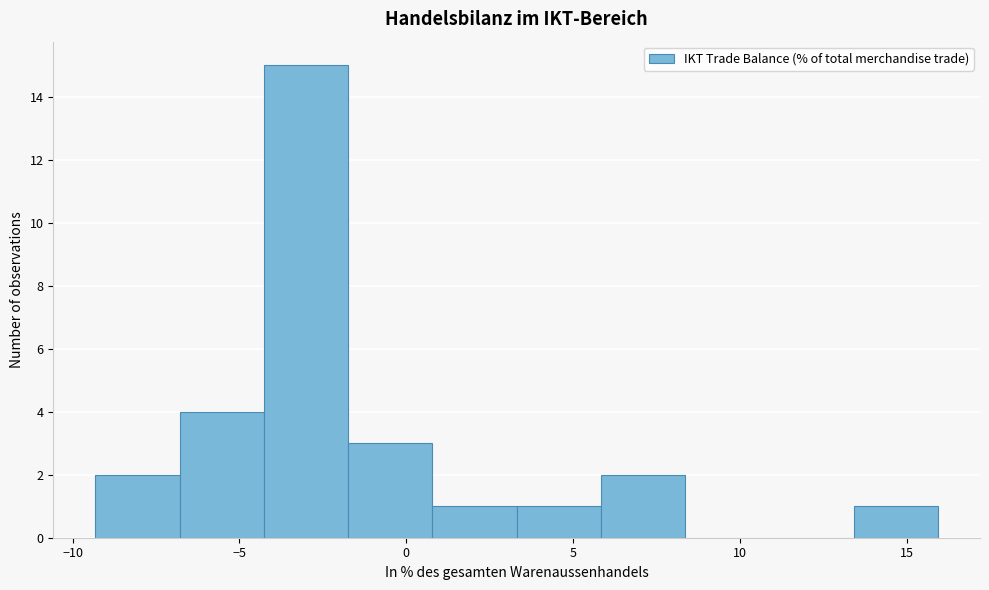

Reading left to right, list every bar in this chart as the range it spans on the x-axis followed by its height. Neither the bar edges nor the heights are printed on the chart, so give them approximately, as read against the axes.

-9.5 to -7.0: 2
-7.0 to -4.5: 4
-4.5 to -1.5: 15
-1.5 to 1.0: 3
1.0 to 3.5: 1
3.5 to 6.0: 1
6.0 to 8.5: 2
8.5 to 11.0: 0
11.0 to 13.5: 0
13.5 to 16.0: 1